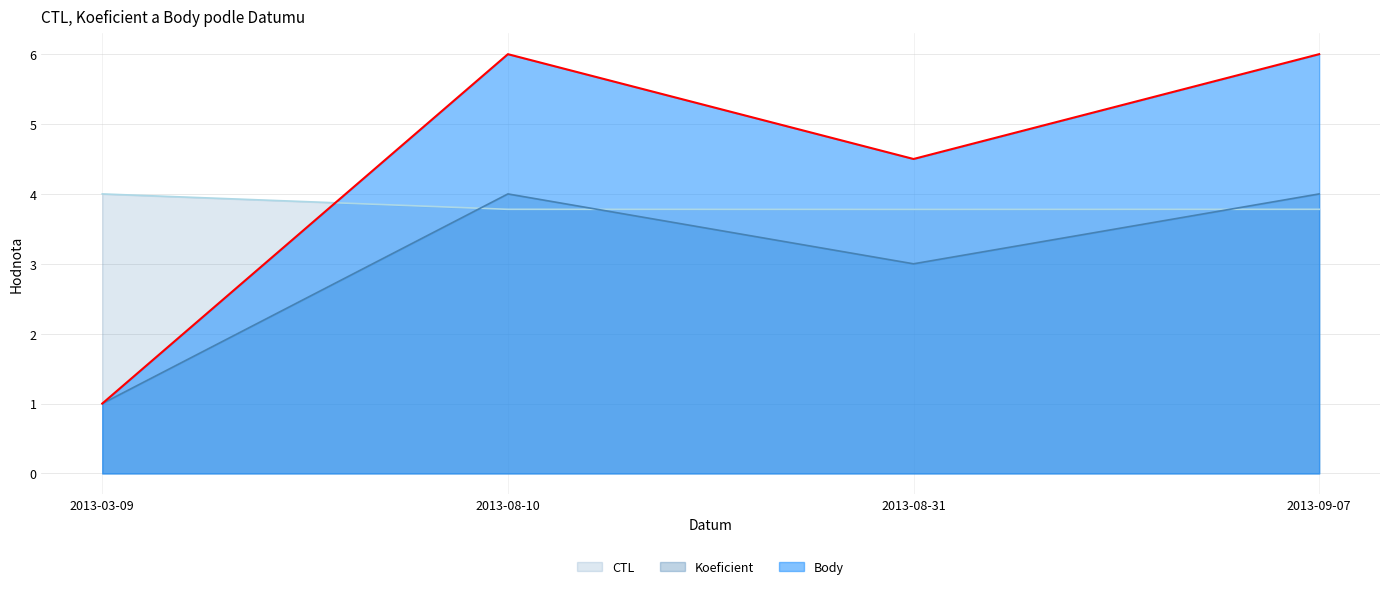

How many series are shown in this chart?

3